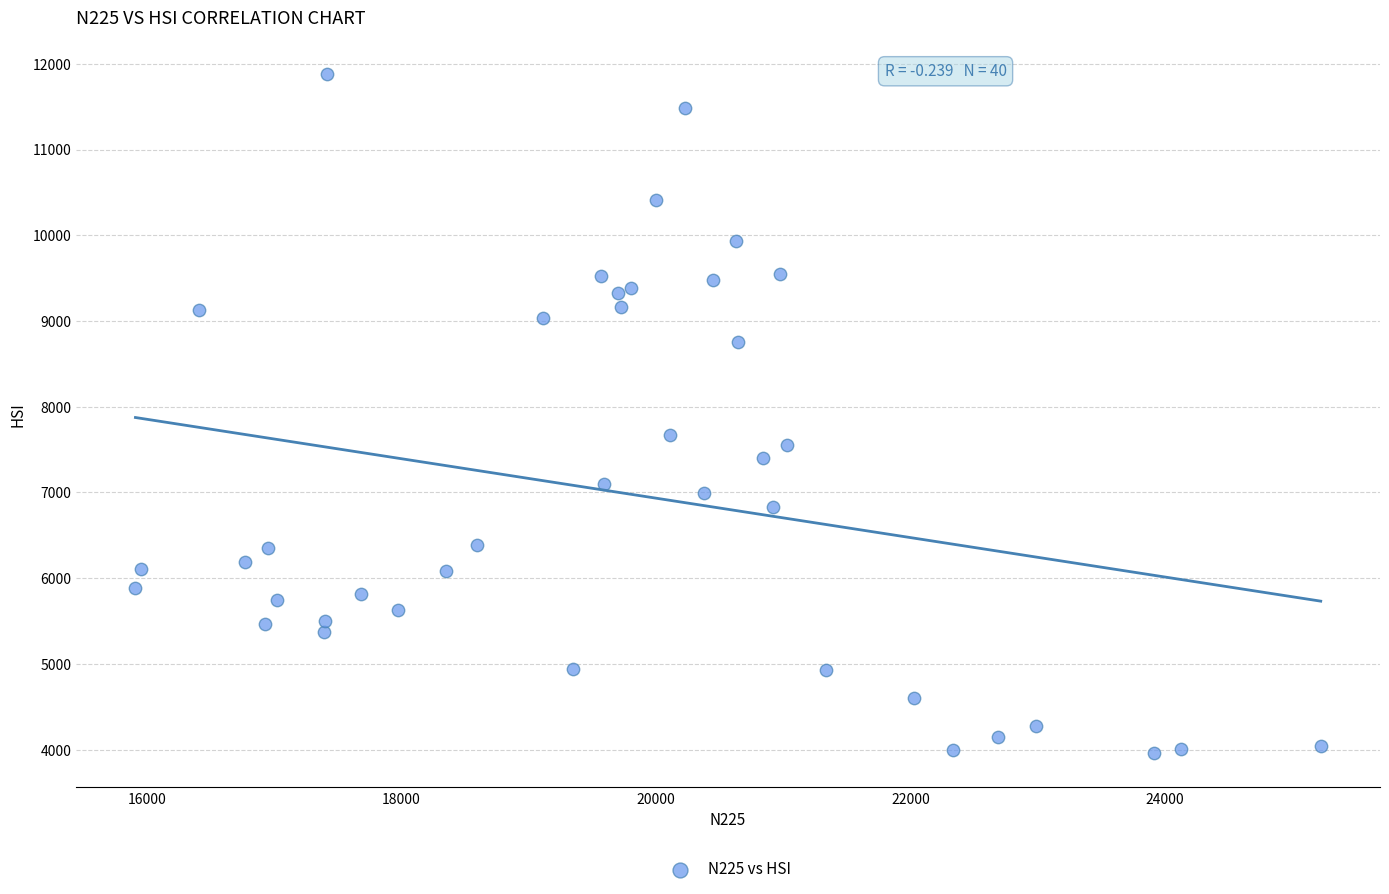

What Y value in the scatter plot is closest to 7917?

7676.2